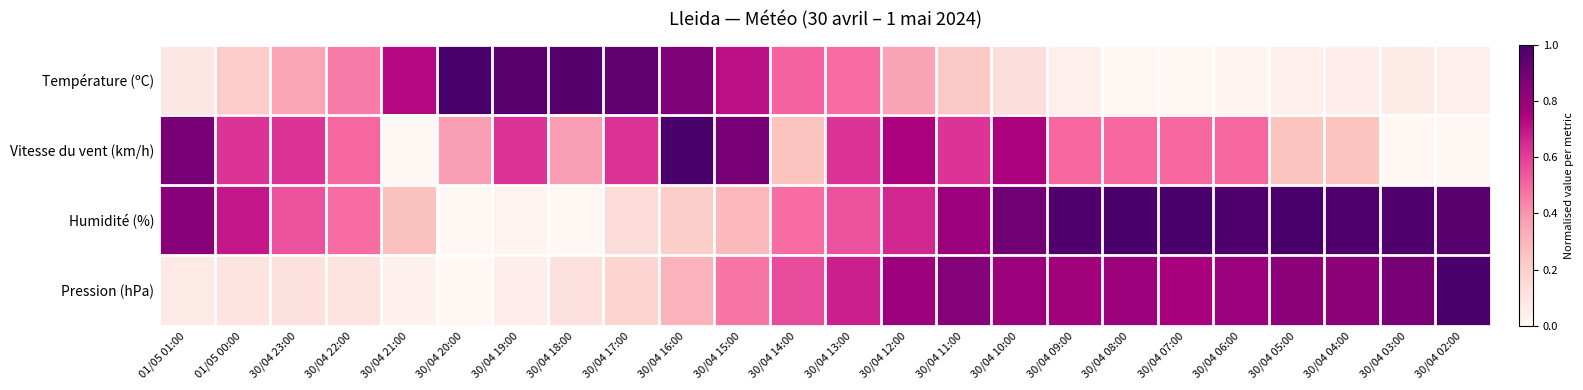

Which label corresponds to the smallest value in the chart?

30/04 08:00